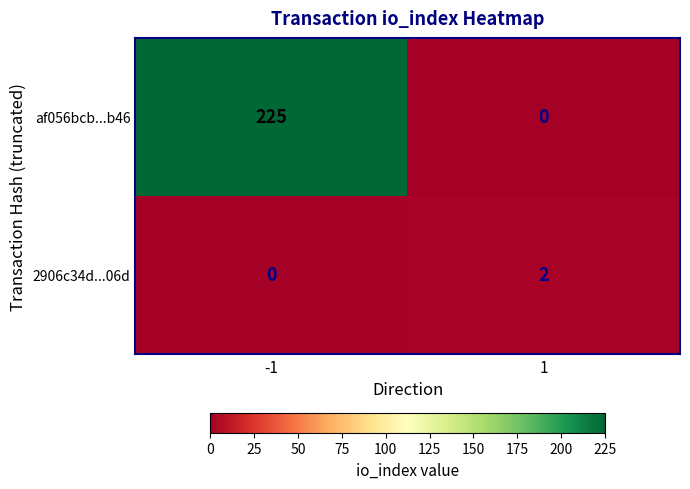

Rank the series by their maximum value, from lowest to highest.

2906c34d...06d, af056bcb...b46